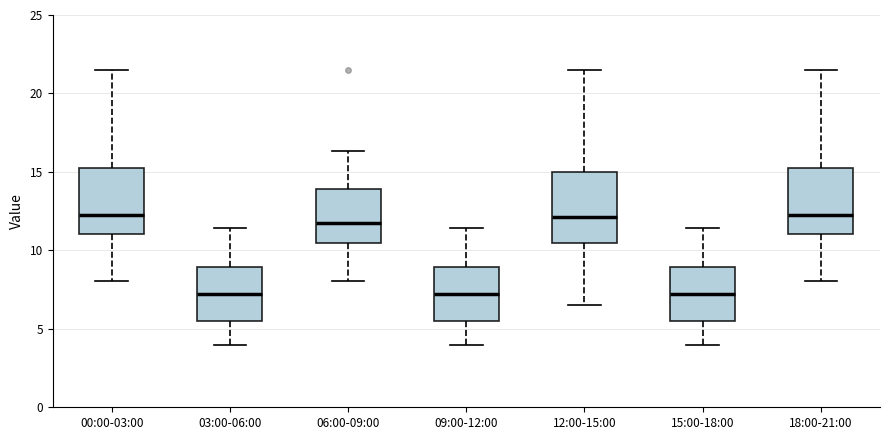

Reading left to right, read every box against the y-axis: the position of its median line, the range the box covers, and the ends of its whiskers. The values are not printed on the chart, so give them approximately, as read against the axis.

00:00-03:00: median 12.5, box 11.0 to 15.5, whiskers 8.0 to 21.5
03:00-06:00: median 7.0, box 5.5 to 9.0, whiskers 4.0 to 11.5
06:00-09:00: median 11.5, box 10.5 to 14.0, whiskers 8.0 to 16.5
09:00-12:00: median 7.0, box 5.5 to 9.0, whiskers 4.0 to 11.5
12:00-15:00: median 12.0, box 10.5 to 15.0, whiskers 6.5 to 21.5
15:00-18:00: median 7.0, box 5.5 to 9.0, whiskers 4.0 to 11.5
18:00-21:00: median 12.5, box 11.0 to 15.5, whiskers 8.0 to 21.5